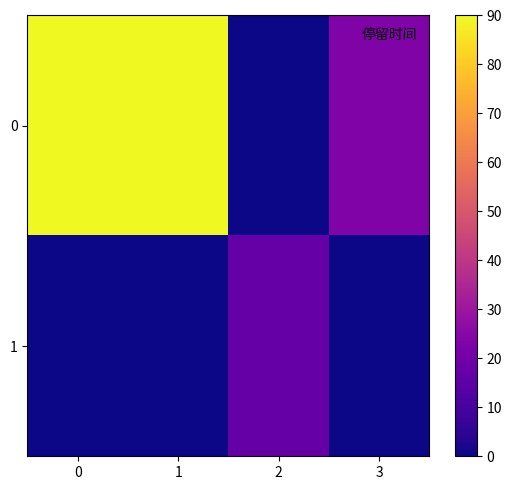

List the series in order of their overall mean, highest first.

0, 1